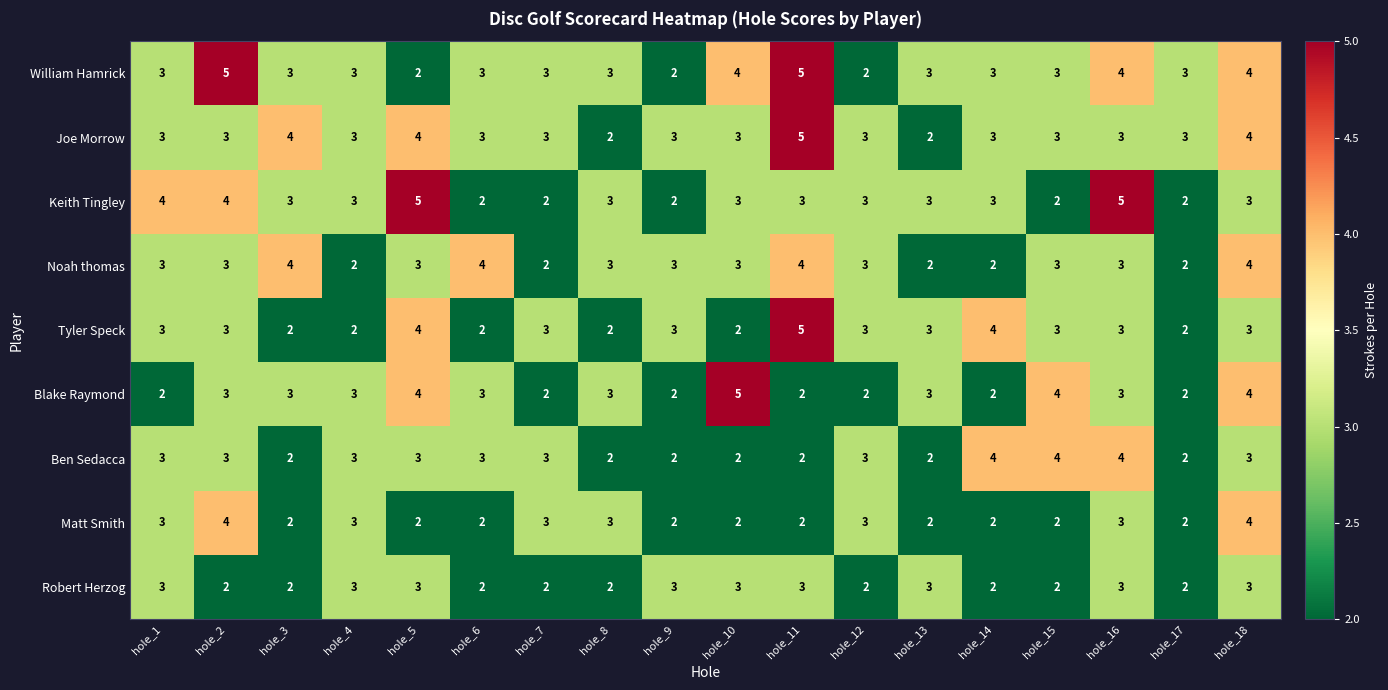

What is the total value across all series at hole_5?

30